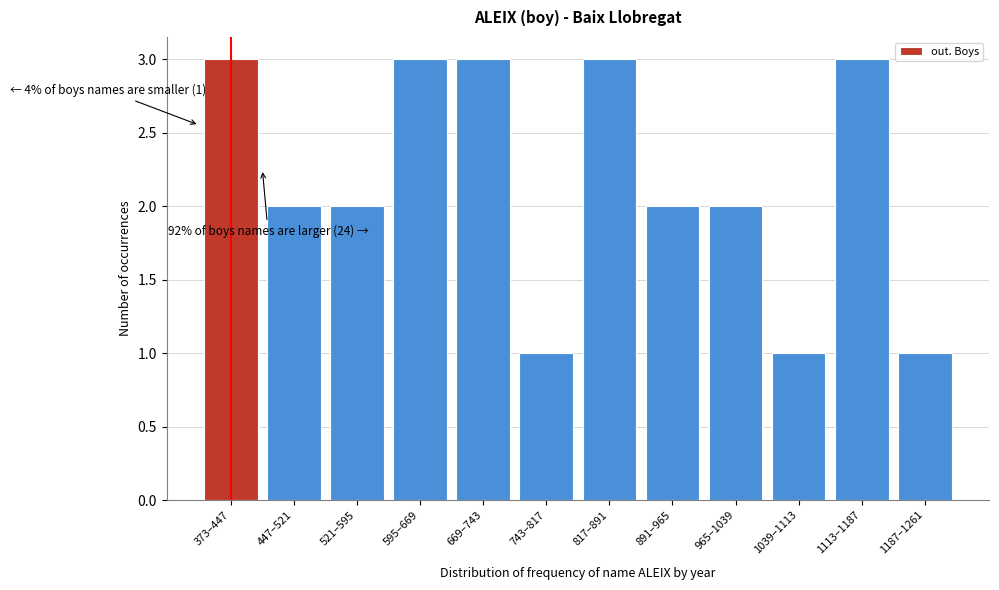

Reading right to left, list all the values displayed in this chart.

1187–1261=1	1113–1187=3	1039–1113=1	965–1039=2	891–965=2	817–891=3	743–817=1	669–743=3	595–669=3	521–595=2	447–521=2	373–447=3